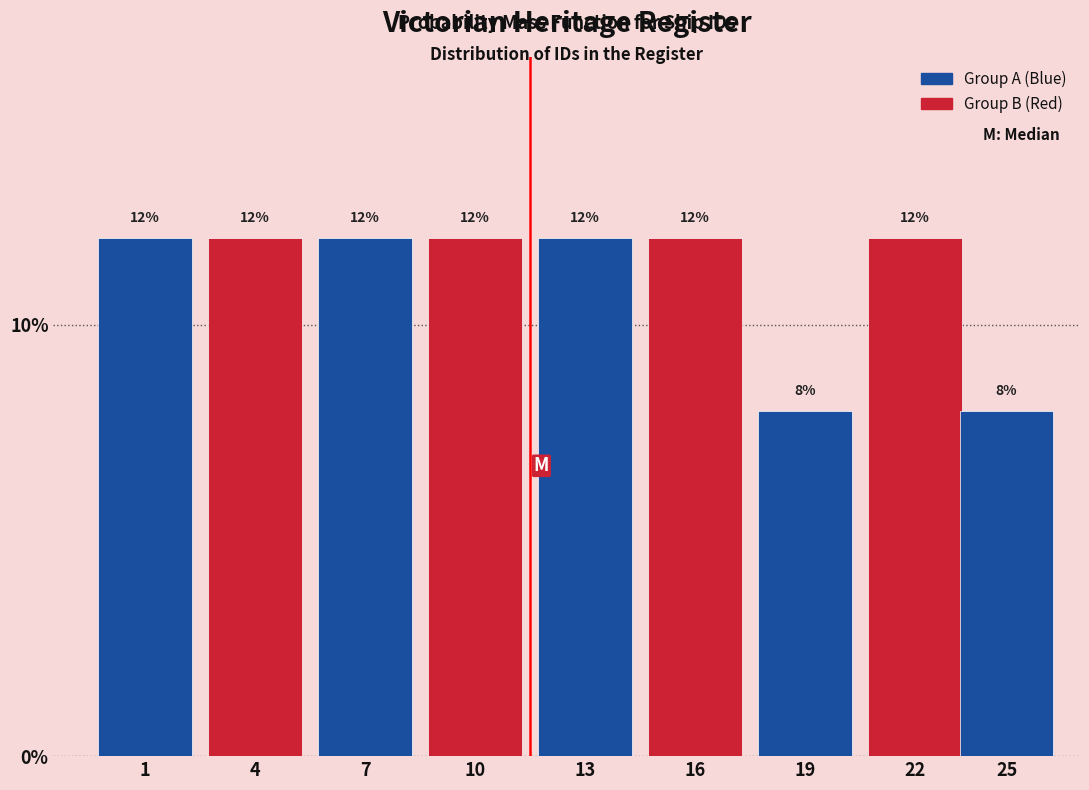

Reading left to right, transcribe all the data shown in this chart.

12	12	12	12	12	12	8	12	8